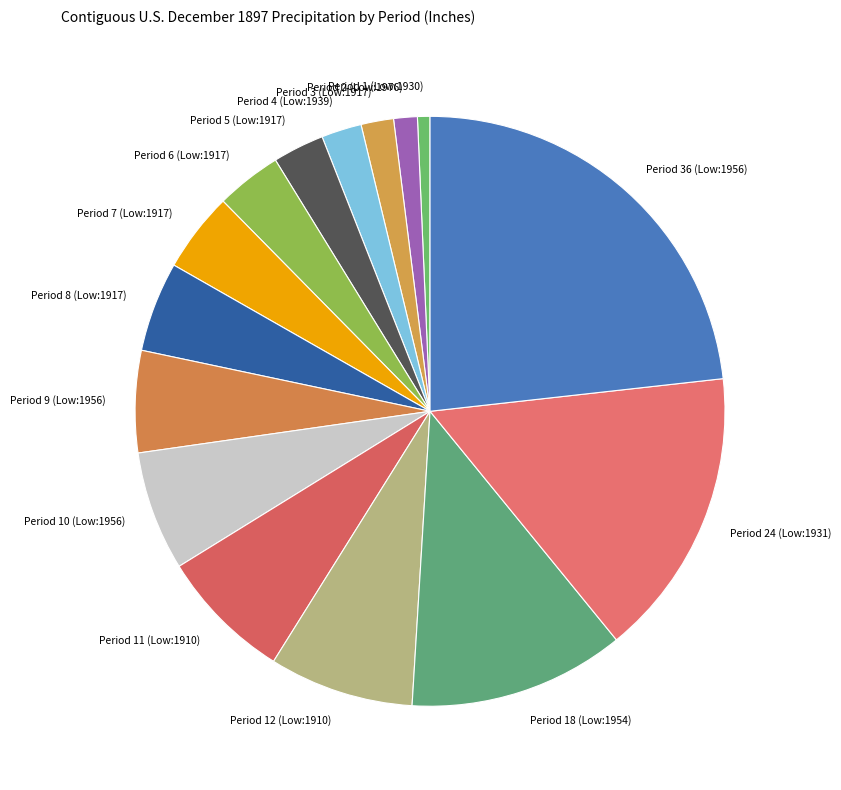

What is the ratio of the value at Period 24 (Low:1931) to the value at Period 6 (Low:1917)?

4.4